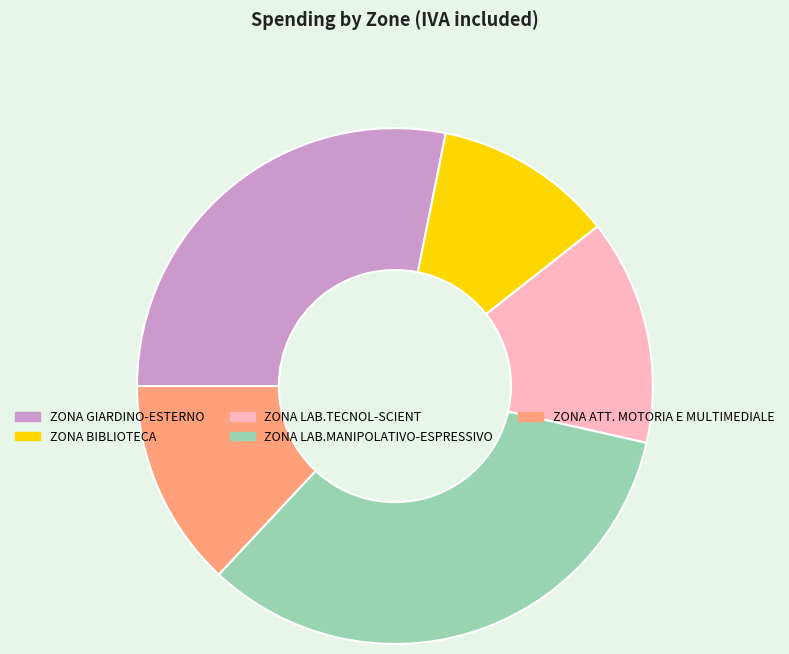

Rank the categories by value from lowest to highest.

ZONA BIBLIOTECA, ZONA ATT. MOTORIA E MULTIMEDIALE, ZONA LAB.TECNOL-SCIENT, ZONA GIARDINO-ESTERNO, ZONA LAB.MANIPOLATIVO-ESPRESSIVO